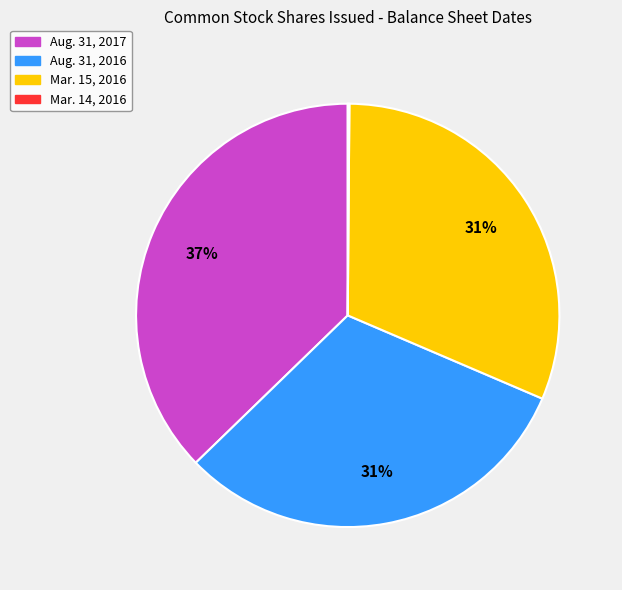

To the nearest percent, what is the average slice percentage?

25%